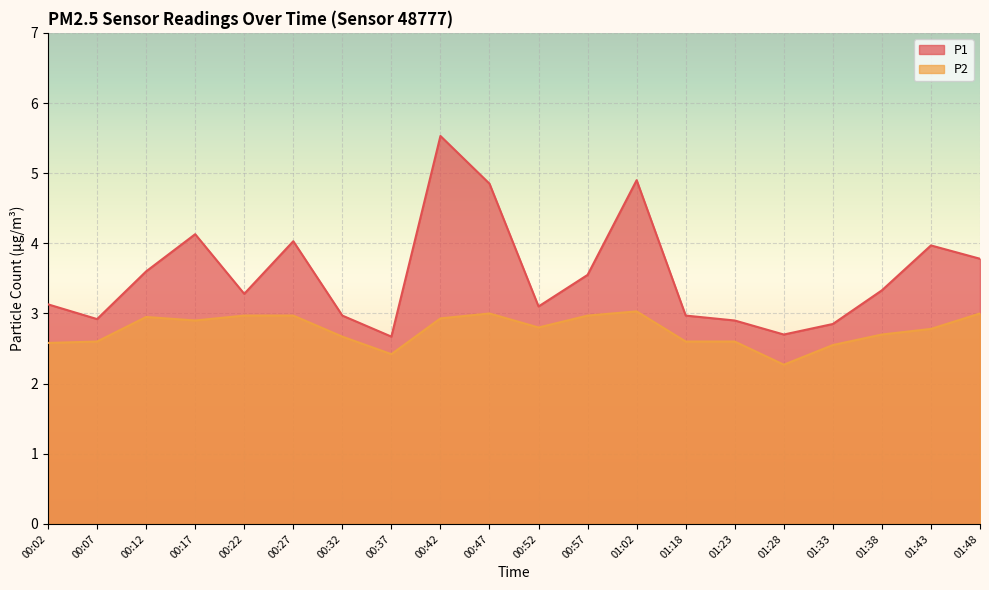

At which category is the sum across all series the highest?

00:42